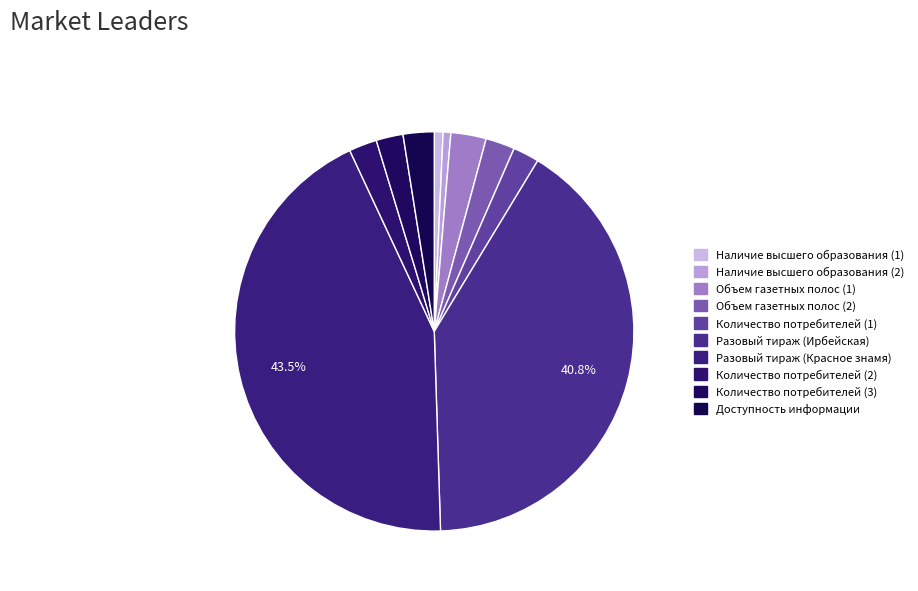

How many slices are in this pie chart?

10